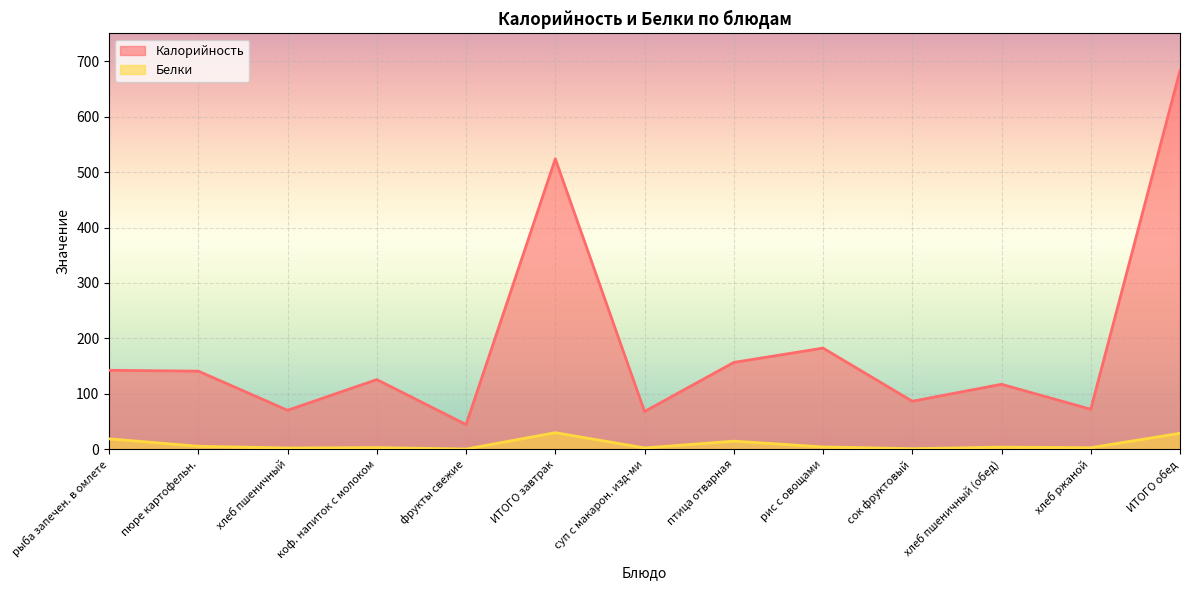

Is it true that Белки equals 29.9 at ИТОГО завтрак?

True